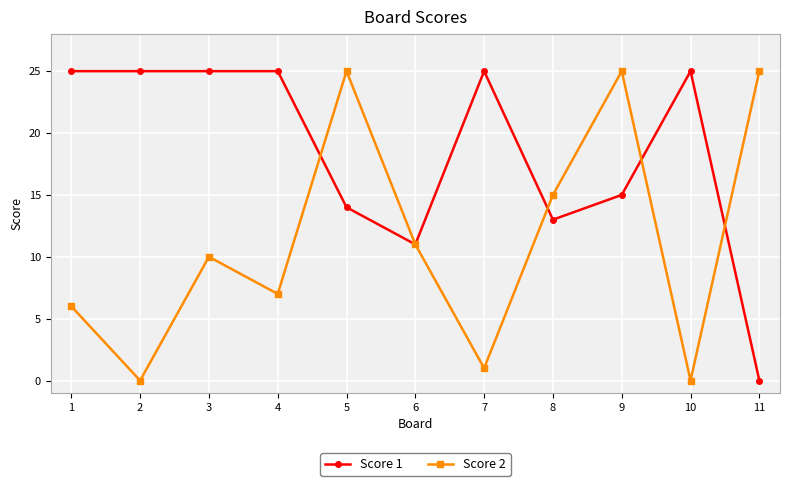

How many interior local valleys does the Score 2 series have?

4